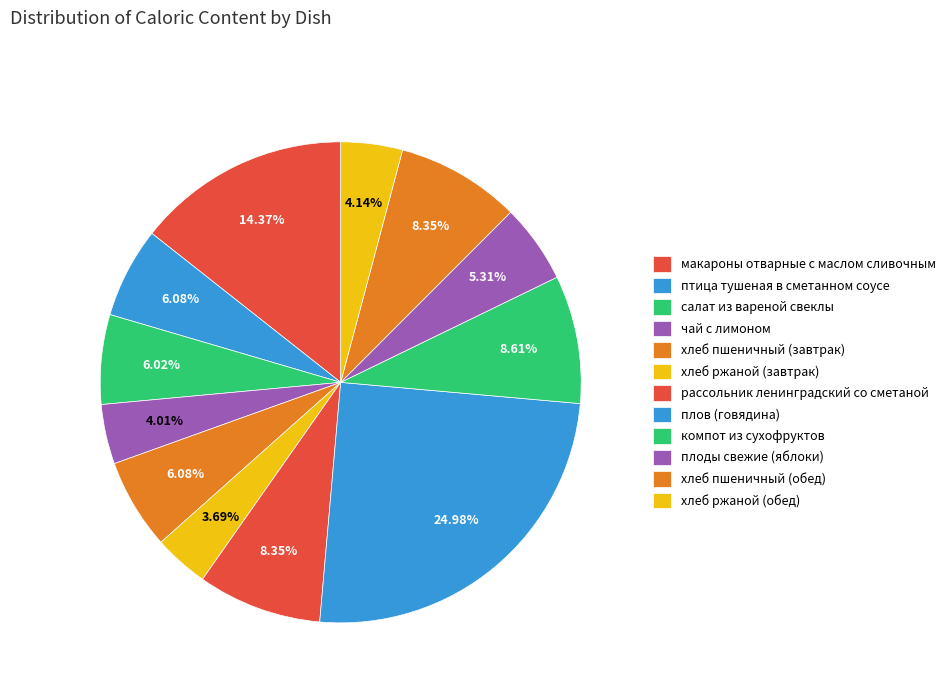

How many segments does this pie chart have?

12